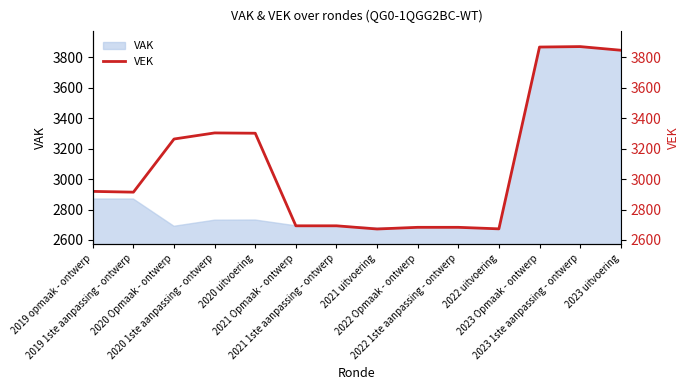

At which category does the data reach its first local peak?

2020 1ste aanpassing - ontwerp